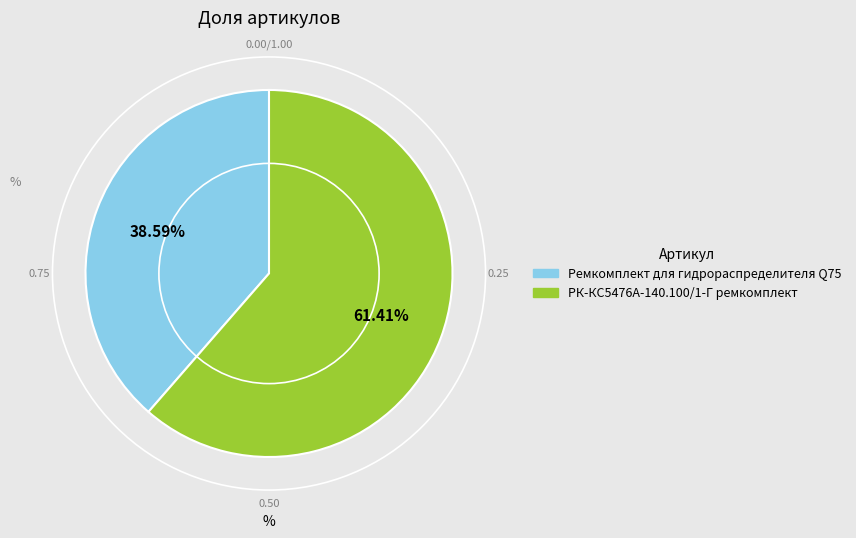

The РК-КС5476А-140.100/1-Г ремкомплект slice represents 67% of the pie. True or false?

False